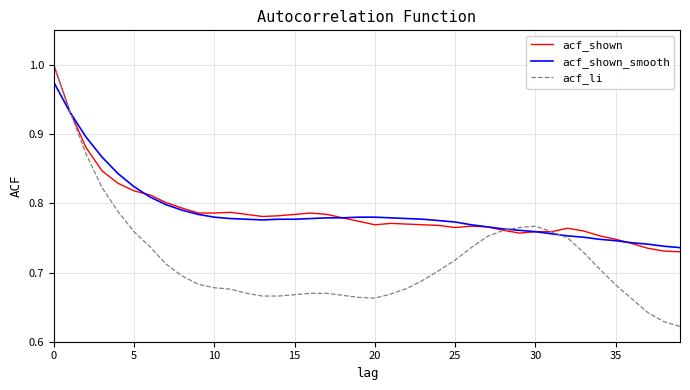

Which series has the largest range (max minus min)?

acf_li